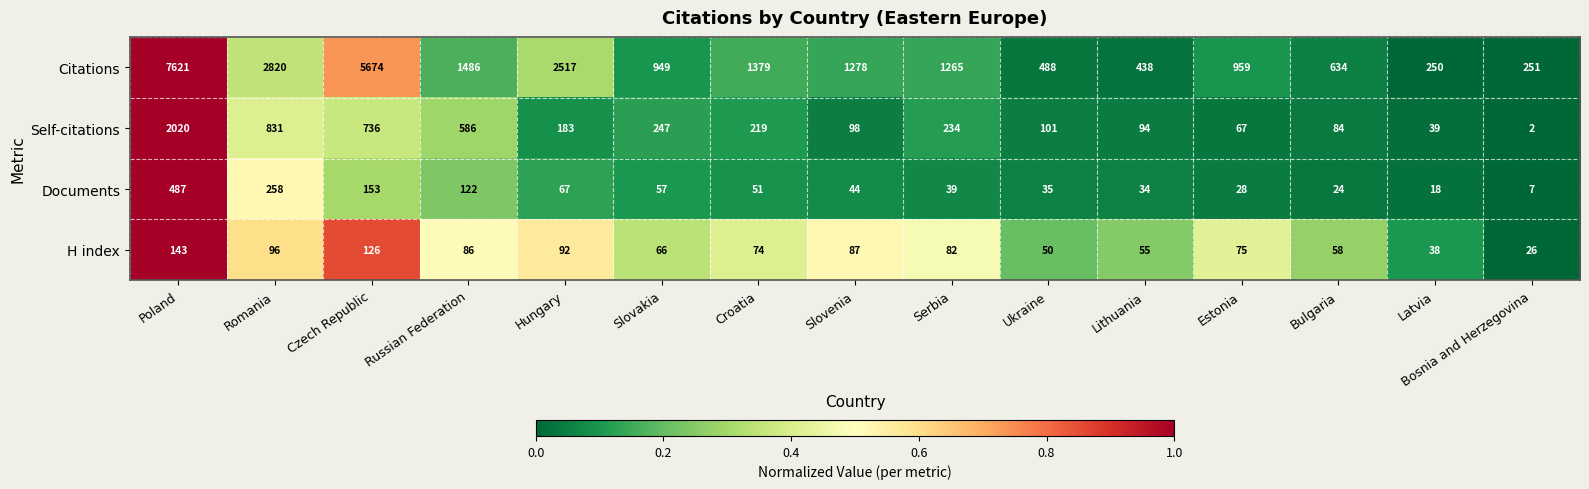

Where does the Self-citations series first go above 183?

Poland